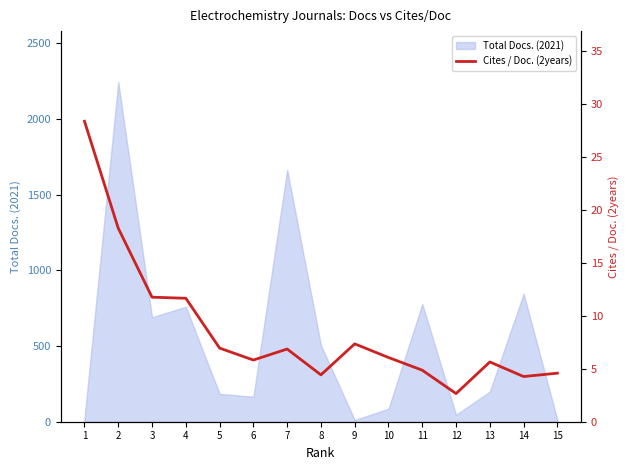

How many values are below 6?

7